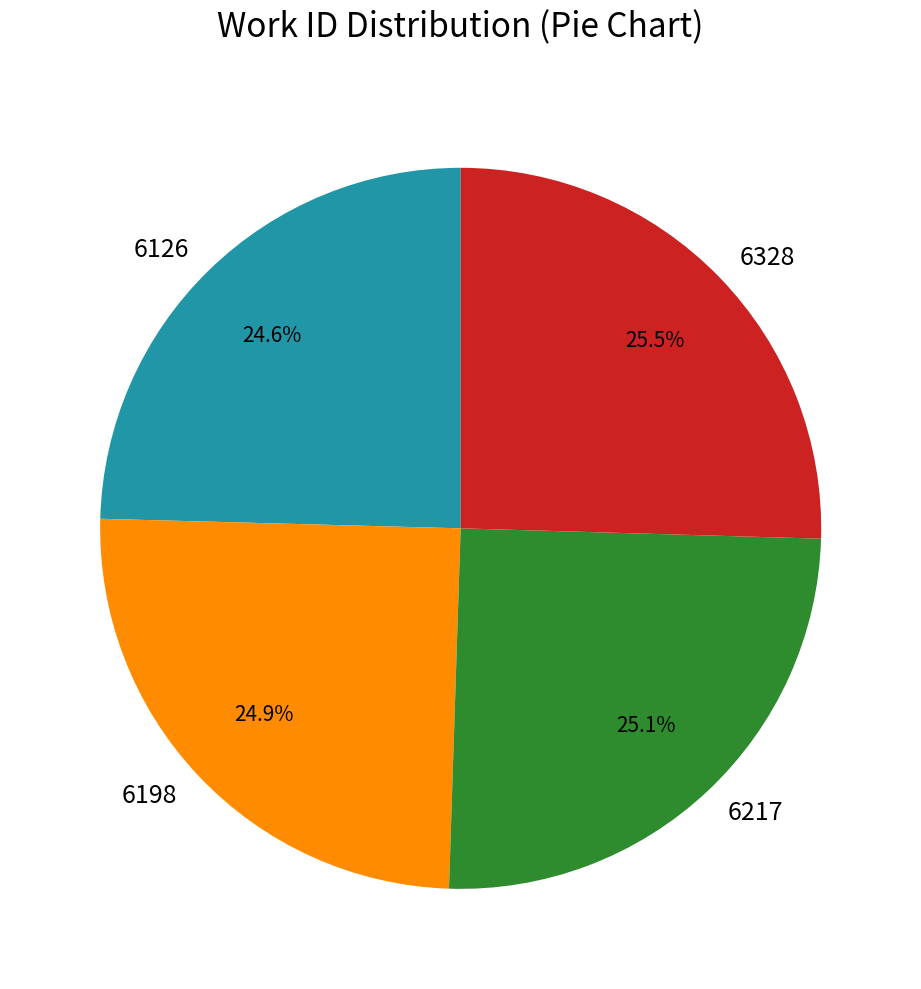

What is the ratio of the value at 6126 to the value at 6328?

1.0